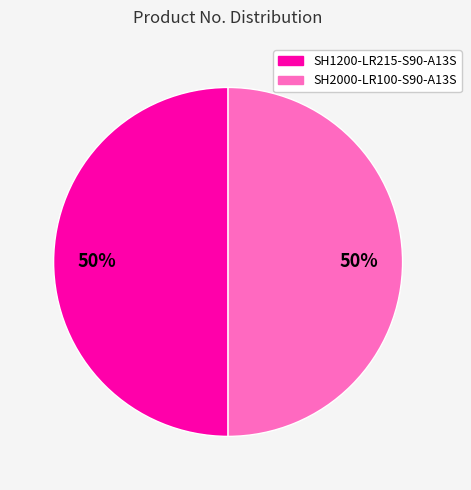

Is it true that SH1200-LR215-S90-A13S is 60% of the pie?

False